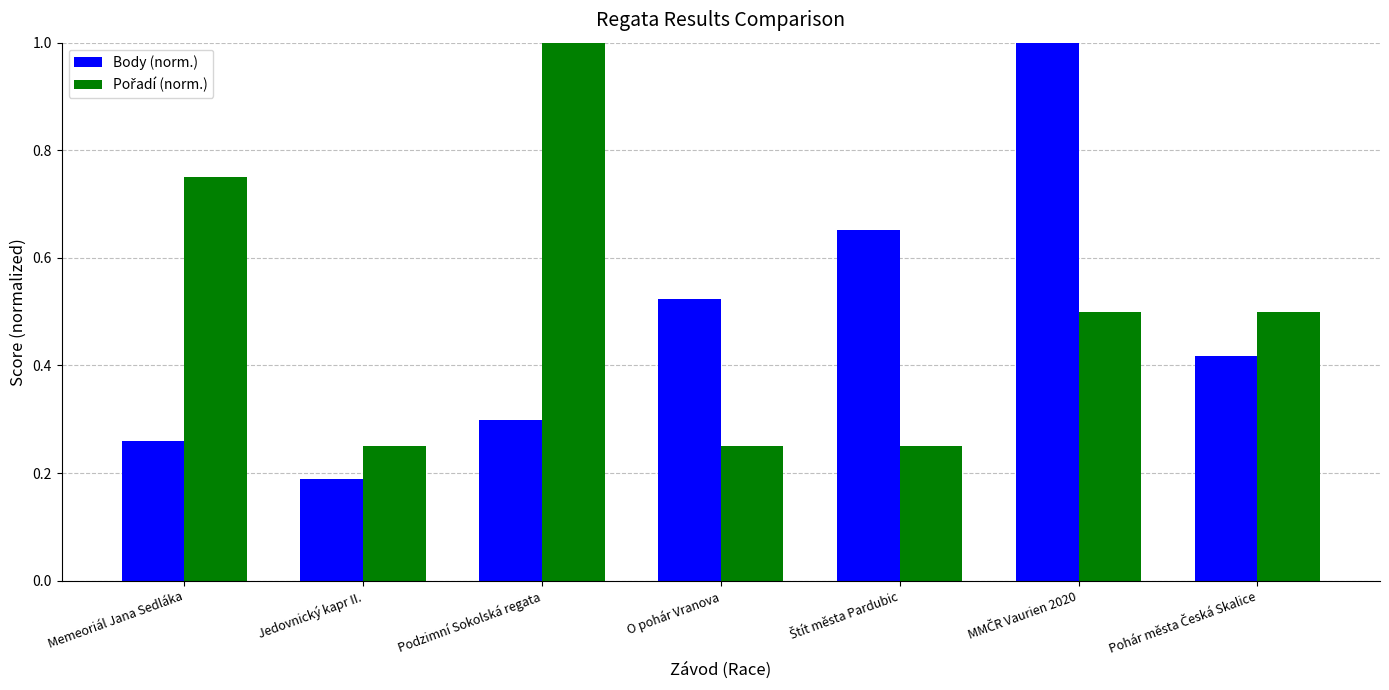

Does the chart contain any negative values?

No